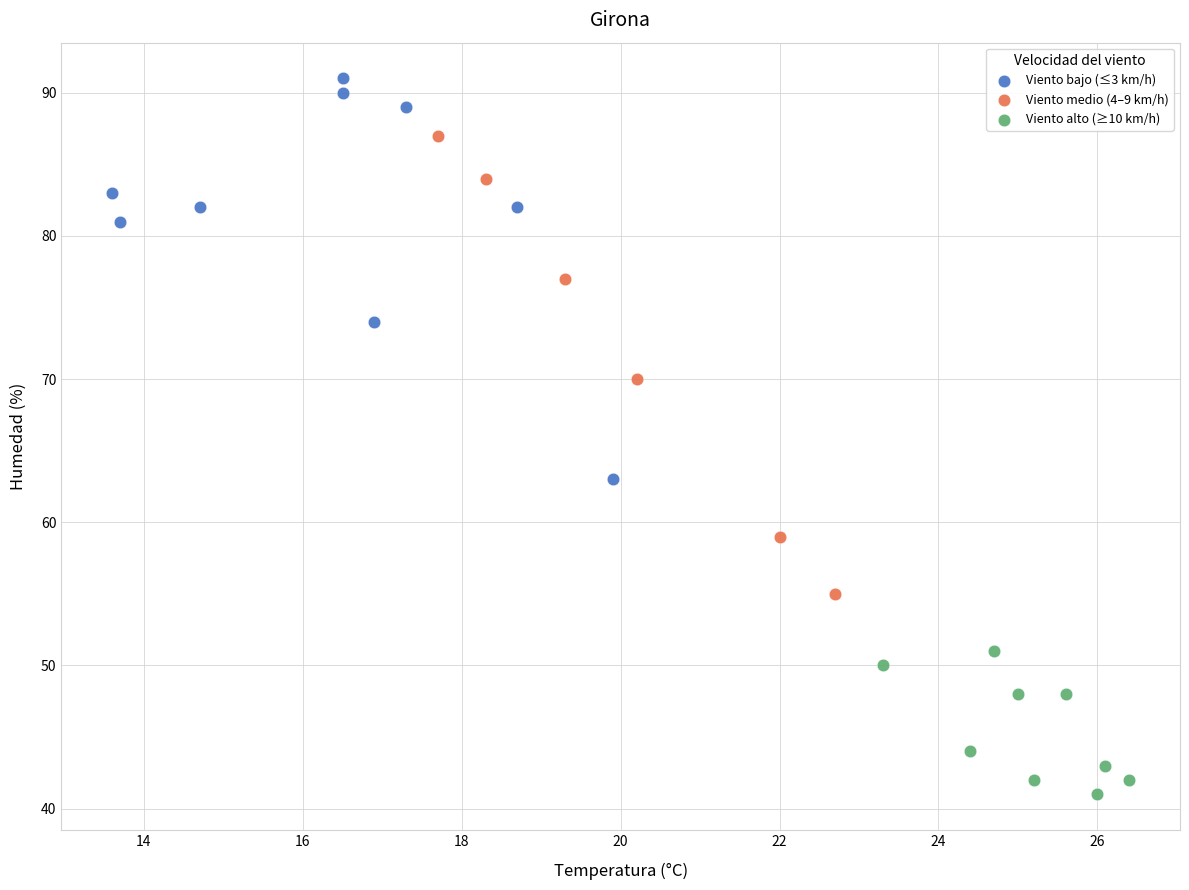

Which series has the largest Y range (max minus min)?

Viento medio (4–9 km/h)